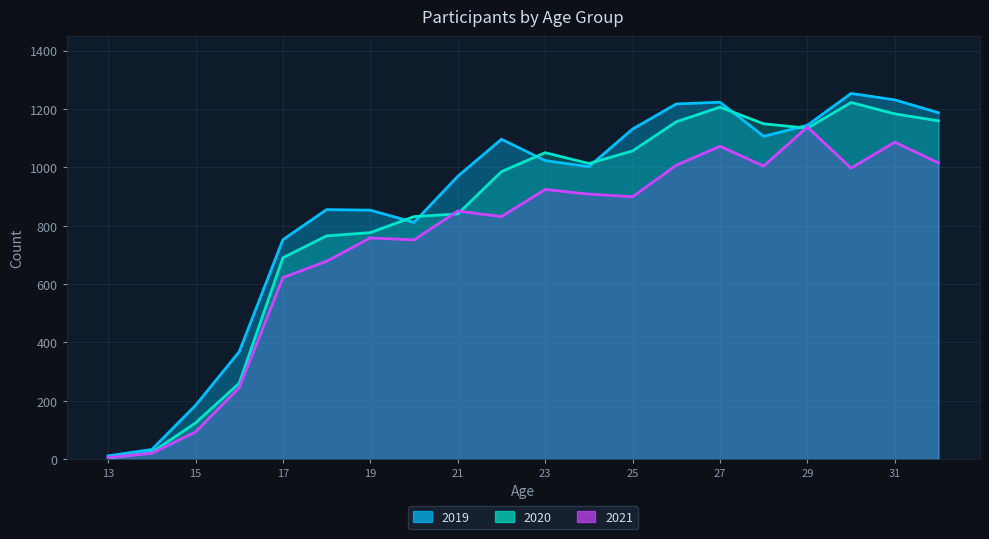

What is the sum of the 2019 values at 18 and 26?

2072